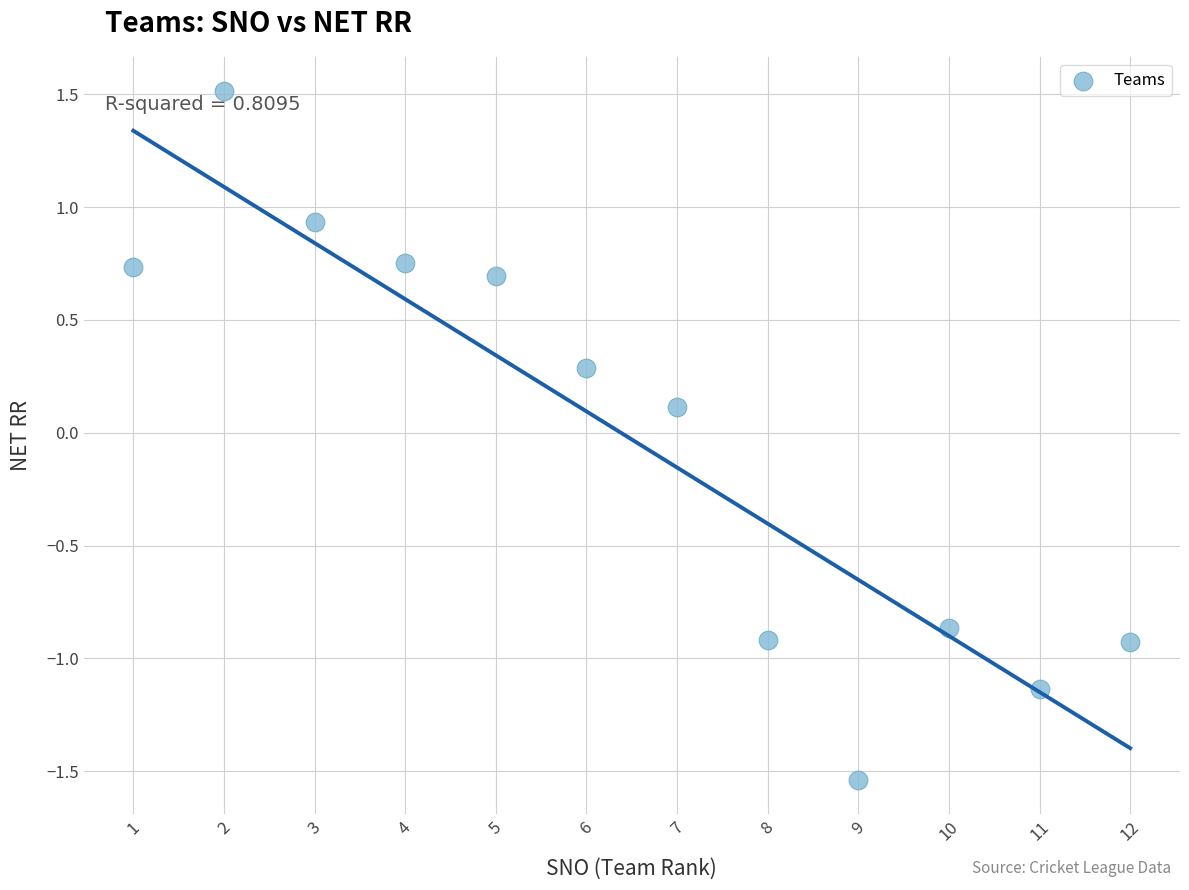

What is the range of Y values (max minus min)?

3.0